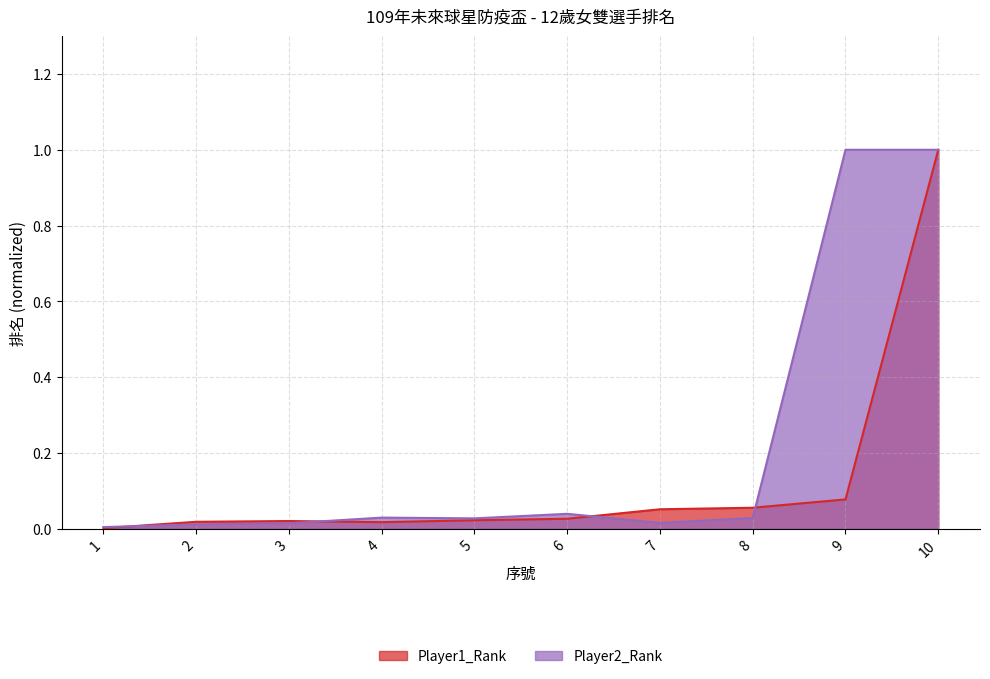

List the series in order of their overall mean, highest first.

Player2_Rank, Player1_Rank